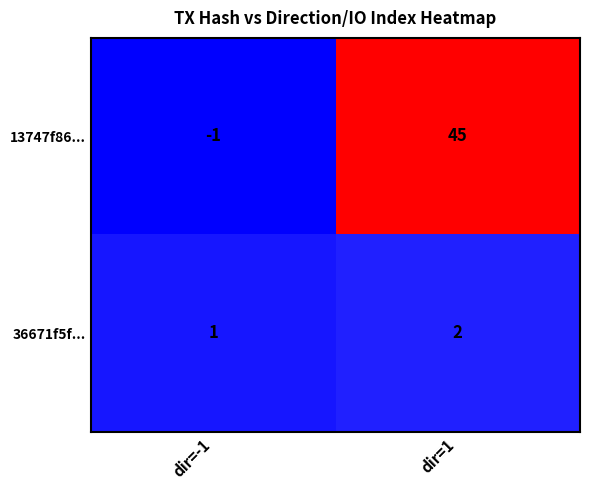

Which series has the largest range (max minus min)?

13747f86...